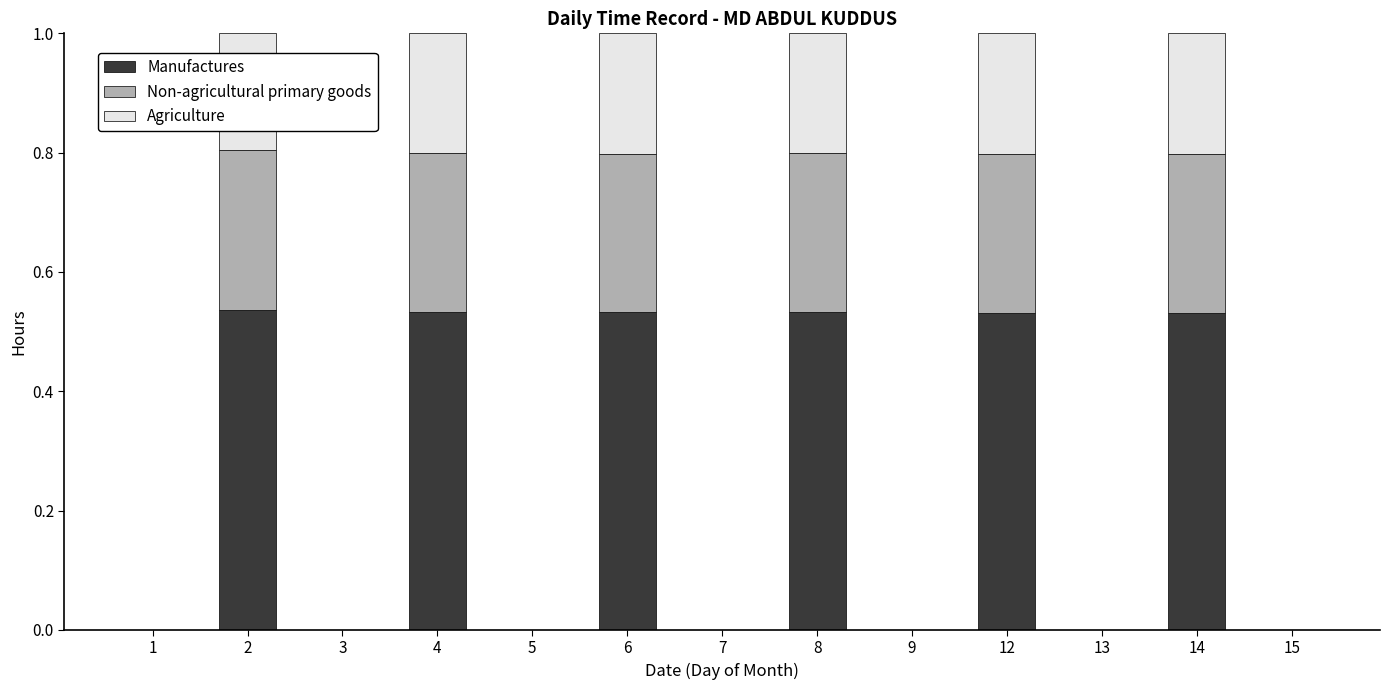

What is the total value across all series at 14?

1.0